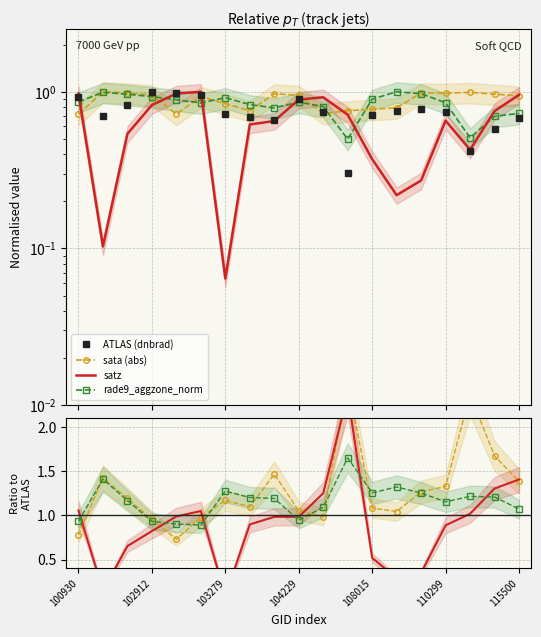

What is the total value across all series at 102671?

1.8